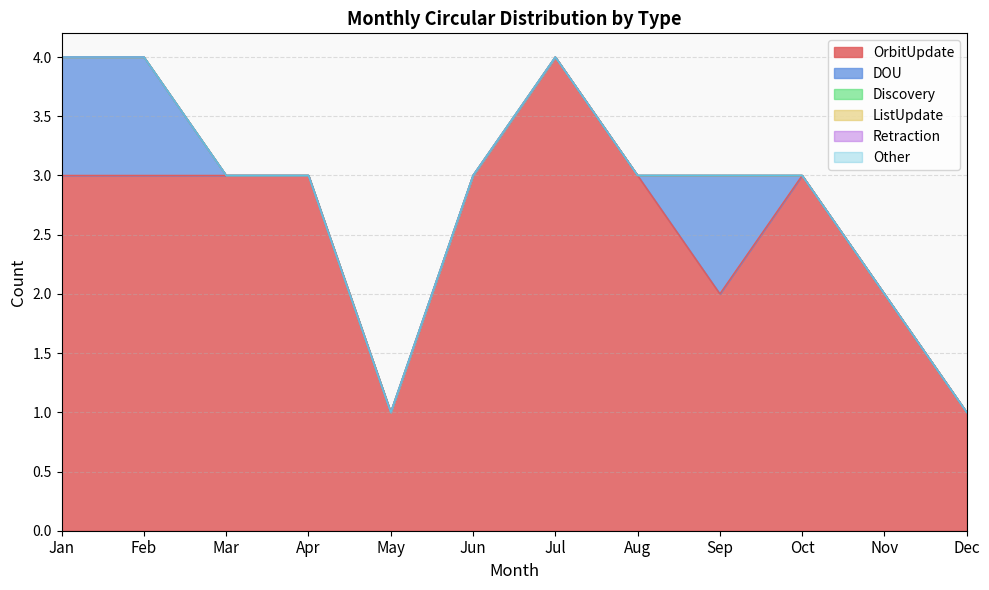

At Jul, list the series in order from smallest to largest.

DOU, Discovery, ListUpdate, Retraction, Other, OrbitUpdate